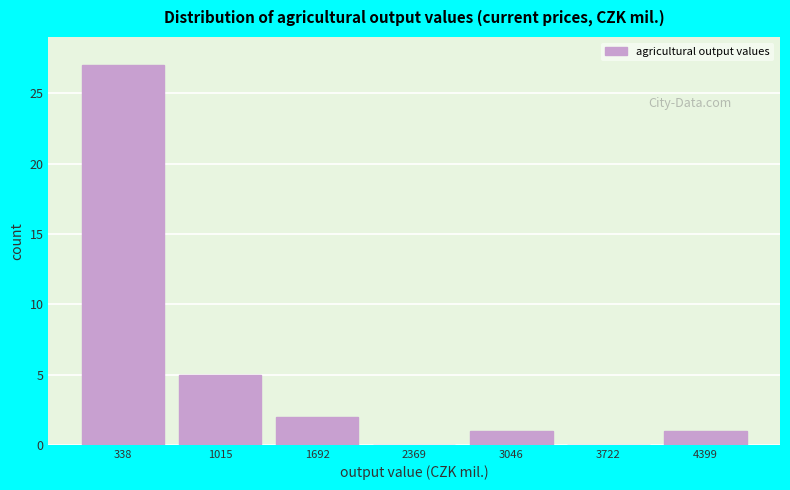

Over which range of the x-axis is the bar tallest?

0 to 700